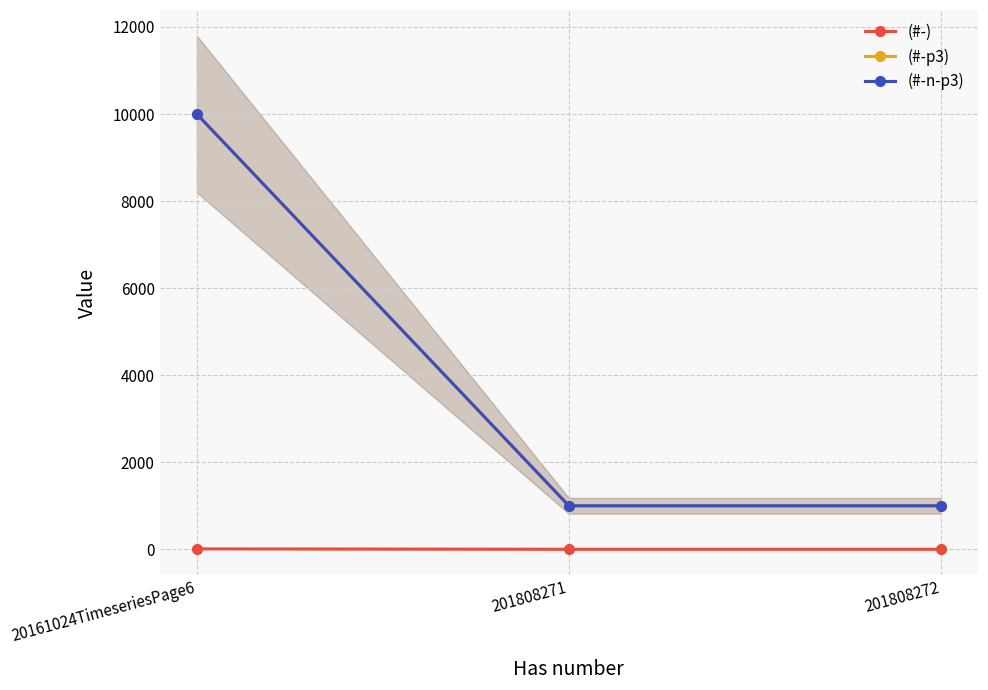

What is the spread (max minus min) of values at 201808272?

999